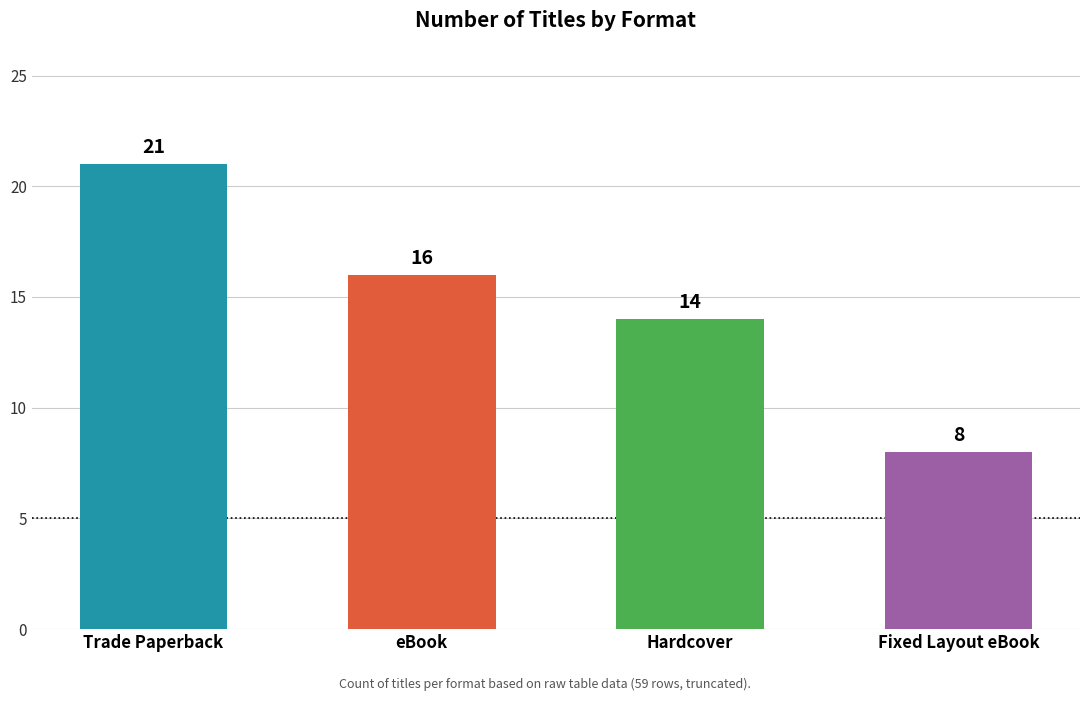

How many values are below 16?

2